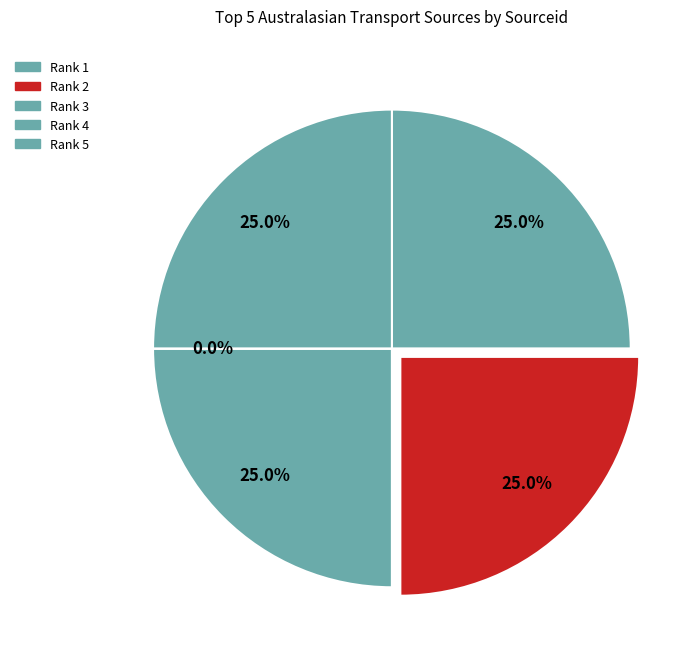

Is it true that Rank 4 is 0% of the pie?

True